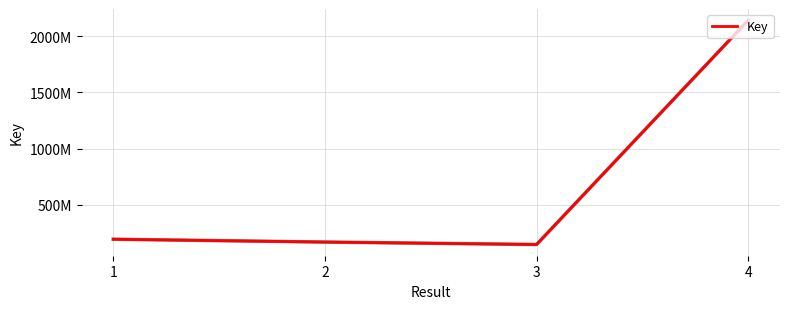

Is this an area chart (filled region under the line)?

No